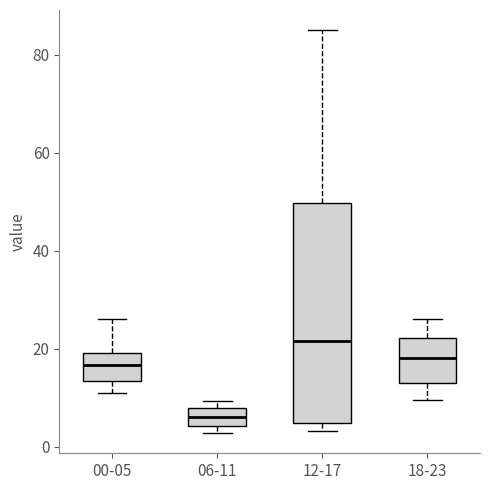

Reading left to right, read every box against the y-axis: the position of its median line, the range the box covers, and the ends of its whiskers. The values are not printed on the chart, so give them approximately, as read against the axis.

00-05: median 16, box 14 to 20, whiskers 12 to 26
06-11: median 6, box 4 to 8, whiskers 2 to 10
12-17: median 22, box 4 to 50, whiskers 4 (just below the box's lower edge) to 86
18-23: median 18, box 14 to 22, whiskers 10 to 26